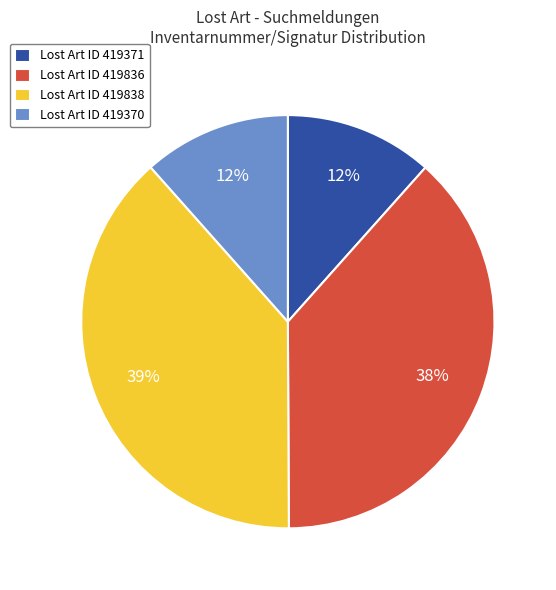

True or false: Lost Art ID 419838 accounts for 30% of the total.

False